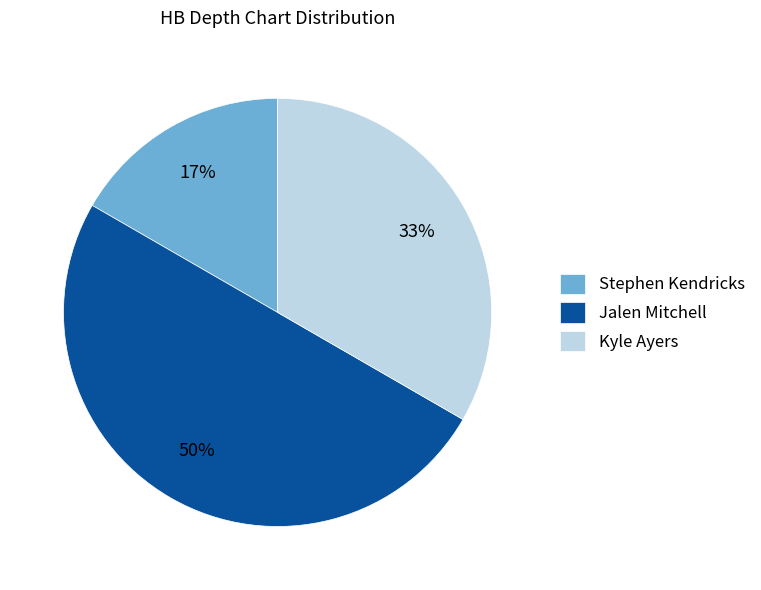

What percentage is the Kyle Ayers slice, to the nearest percent?

33%